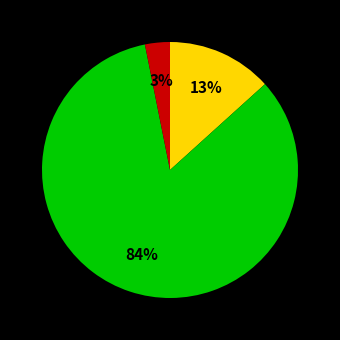

To the nearest percent, what is the average slice percentage?

33%